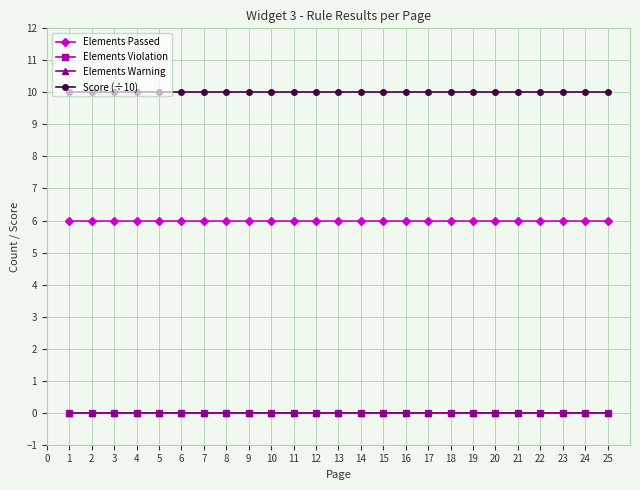

True or false: Score (÷10) and Elements Violation intersect in this chart.

False